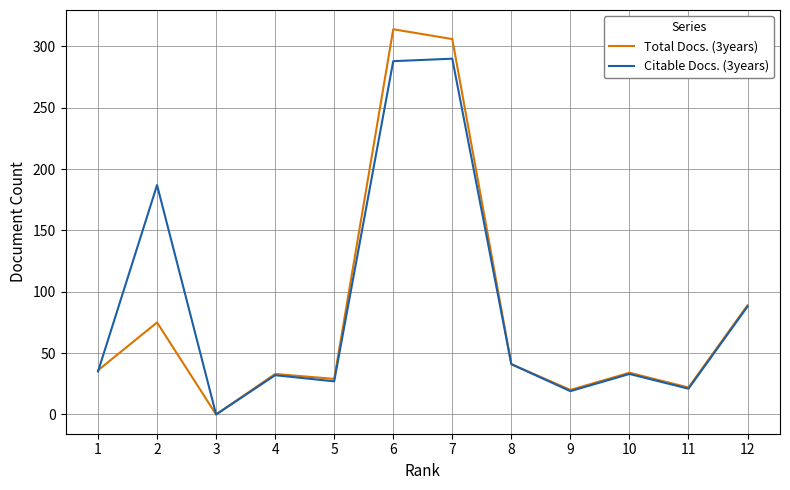

Which series changed the most between 2 and 6?

Total Docs. (3years)